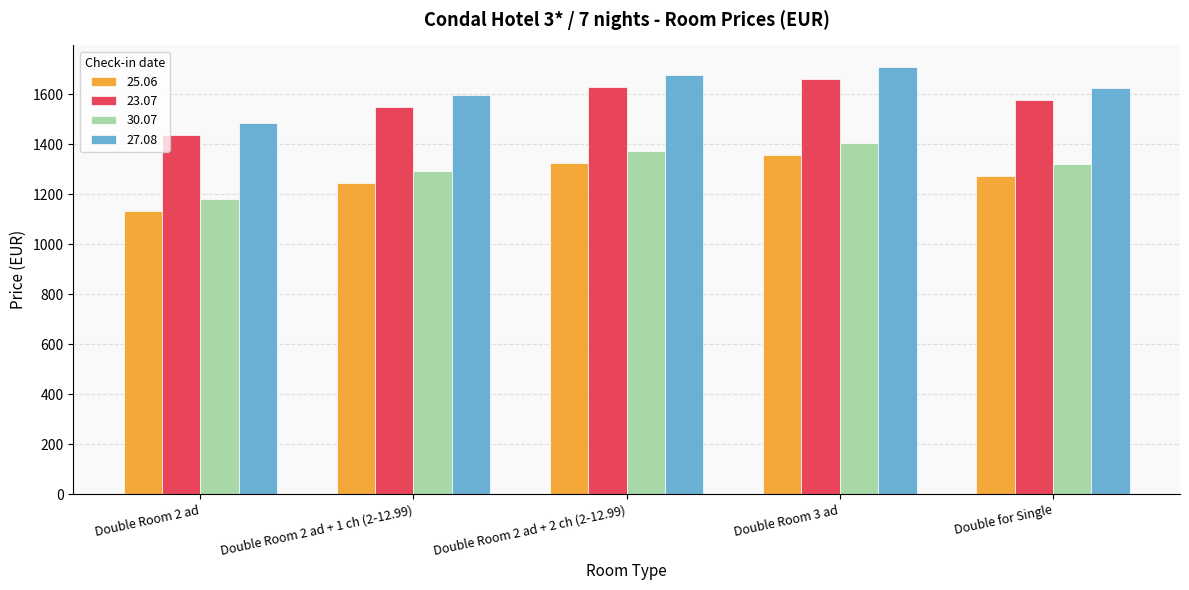

What is the difference between the maximum and minimum values in the 30.07 series?

223